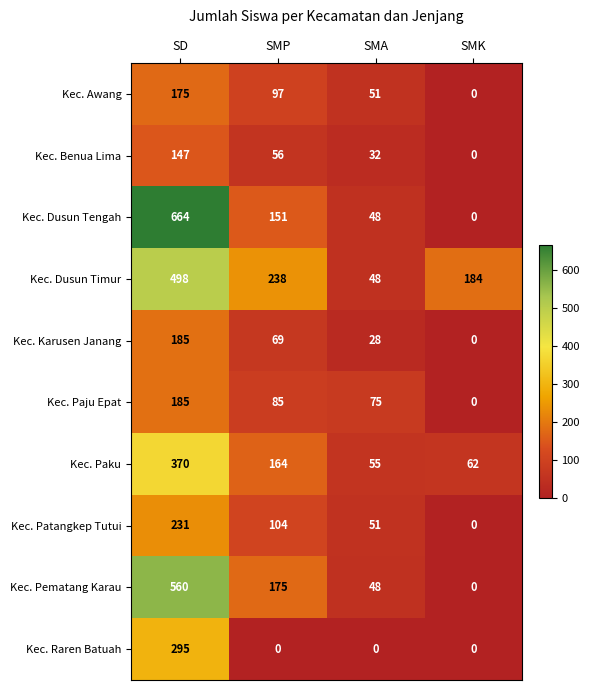

What is the greatest value displayed?

664